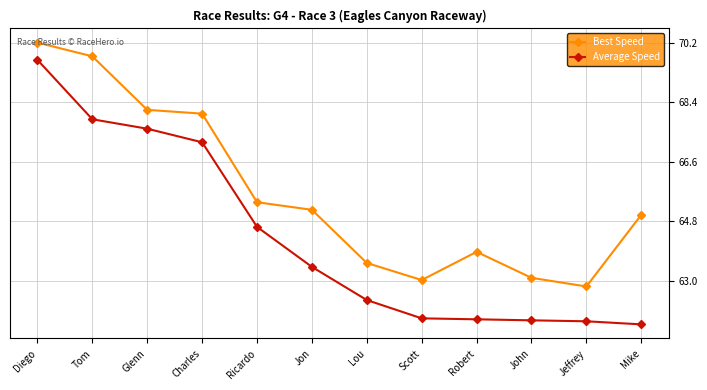

Which series has the largest range (max minus min)?

Average Speed